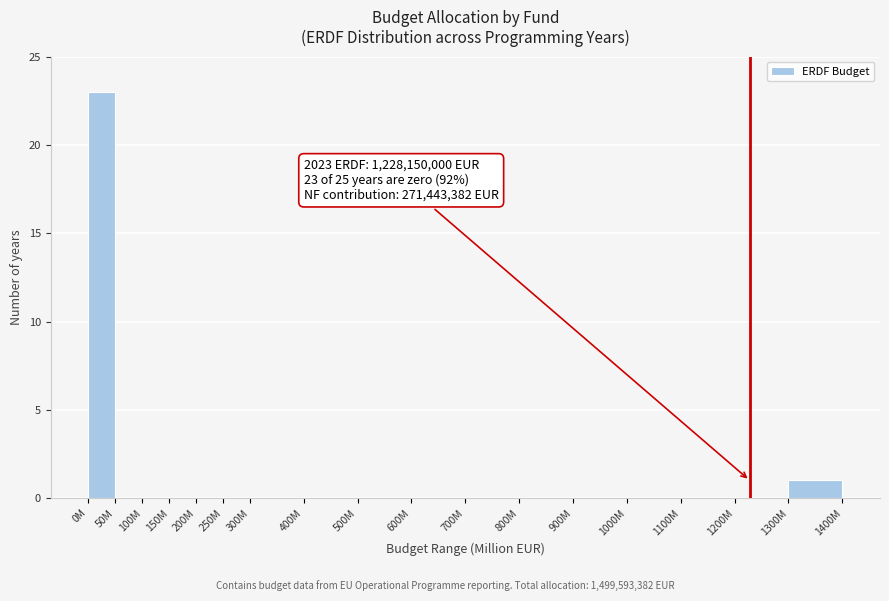

Reading right to left, transcribe all the data shown in this chart.

1300M=1	1200M=0	1100M=0	1000M=0	900M=0	800M=0	700M=0	600M=0	500M=0	400M=0	300M=0	250M=0	200M=0	150M=0	100M=0	50M=0	0M=23